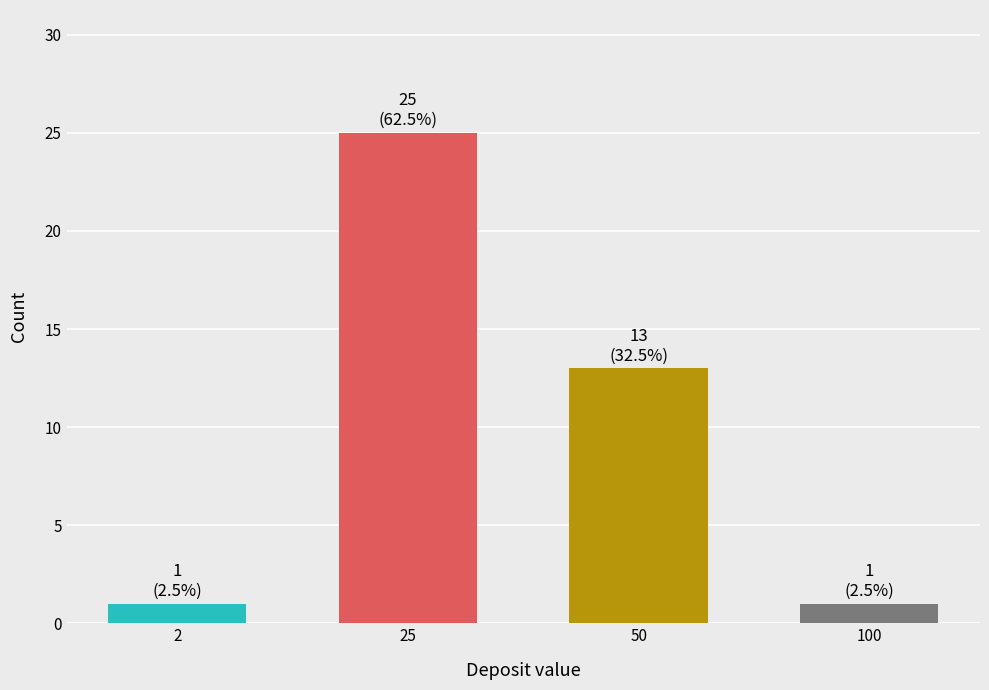

What is the greatest value displayed?

25